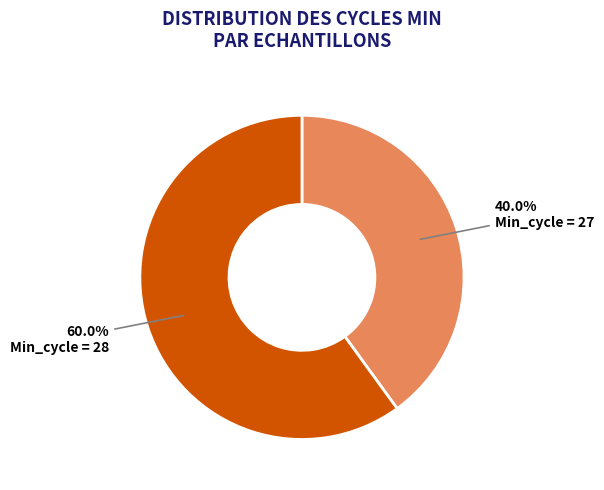

Approximately how many times larger is the value at Min_cycle = 28 compared to Min_cycle = 27?

1.5